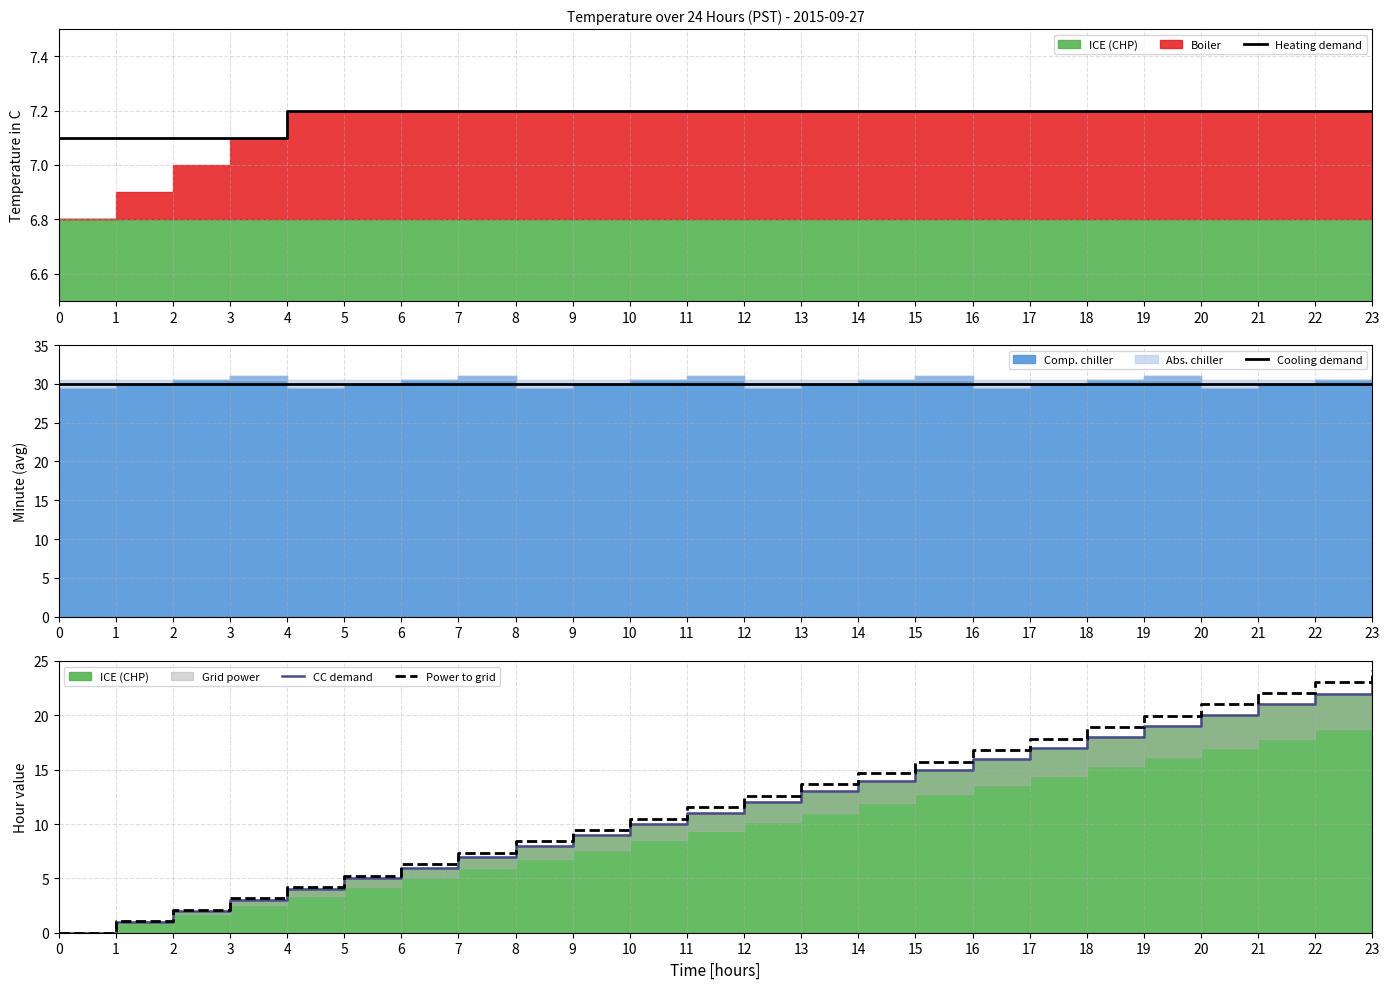

At which label is Power to grid closest to 12?

11